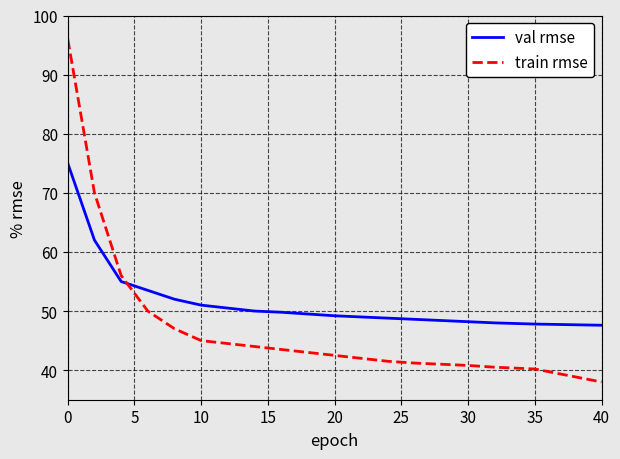

Rank the series by their average value, from lowest to highest.

train rmse, val rmse